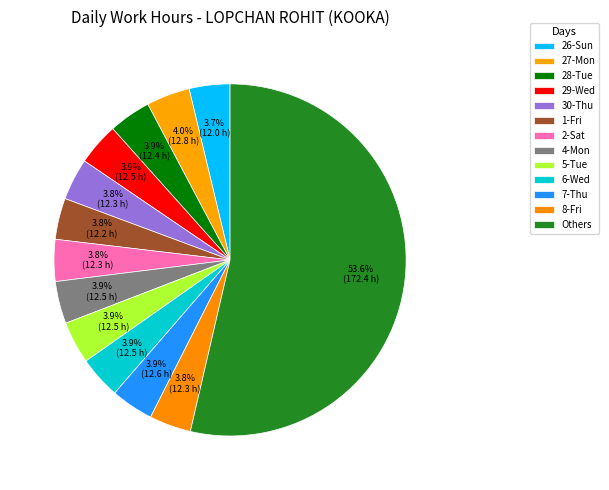

How many segments does this pie chart have?

13